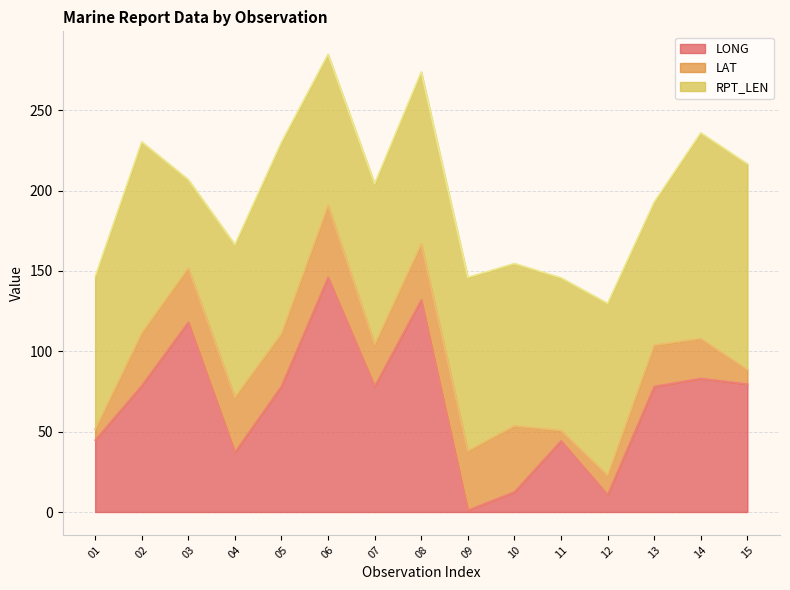

At which label is LONG closest to 73?

13